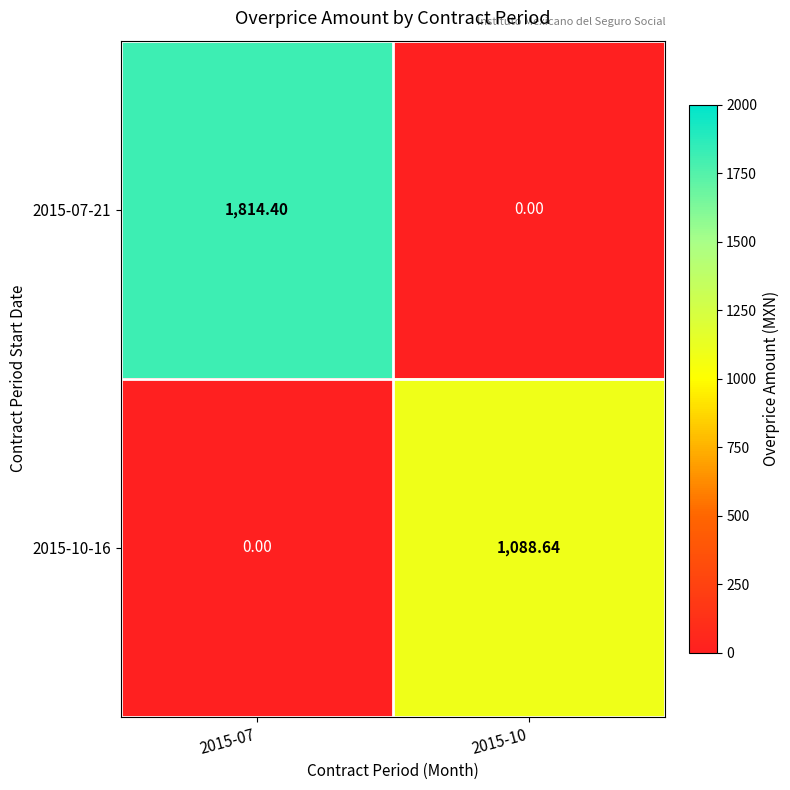

What is the maximum value shown in the chart?

1814.4